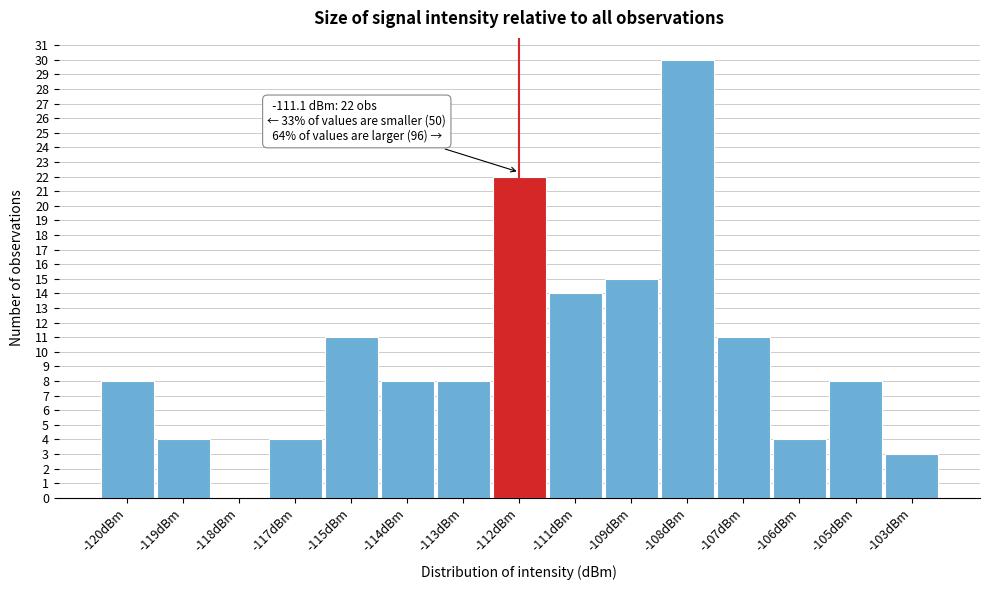

Reading right to left, transcribe all the data shown in this chart.

-103dBm=3	-105dBm=8	-106dBm=4	-107dBm=11	-108dBm=30	-109dBm=15	-111dBm=14	-112dBm=22	-113dBm=8	-114dBm=8	-115dBm=11	-117dBm=4	-118dBm=0	-119dBm=4	-120dBm=8